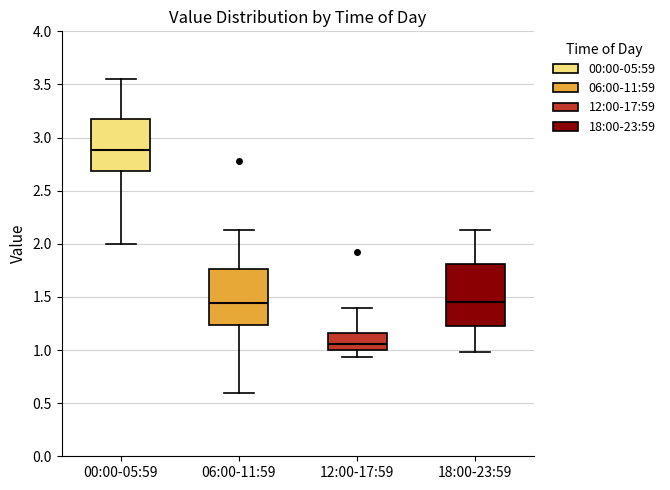

Where does the lower whisker of the box for 06:00-11:59 end on the y-axis? The values are not printed on the chart, so give them approximately, as read against the axis.

0.60